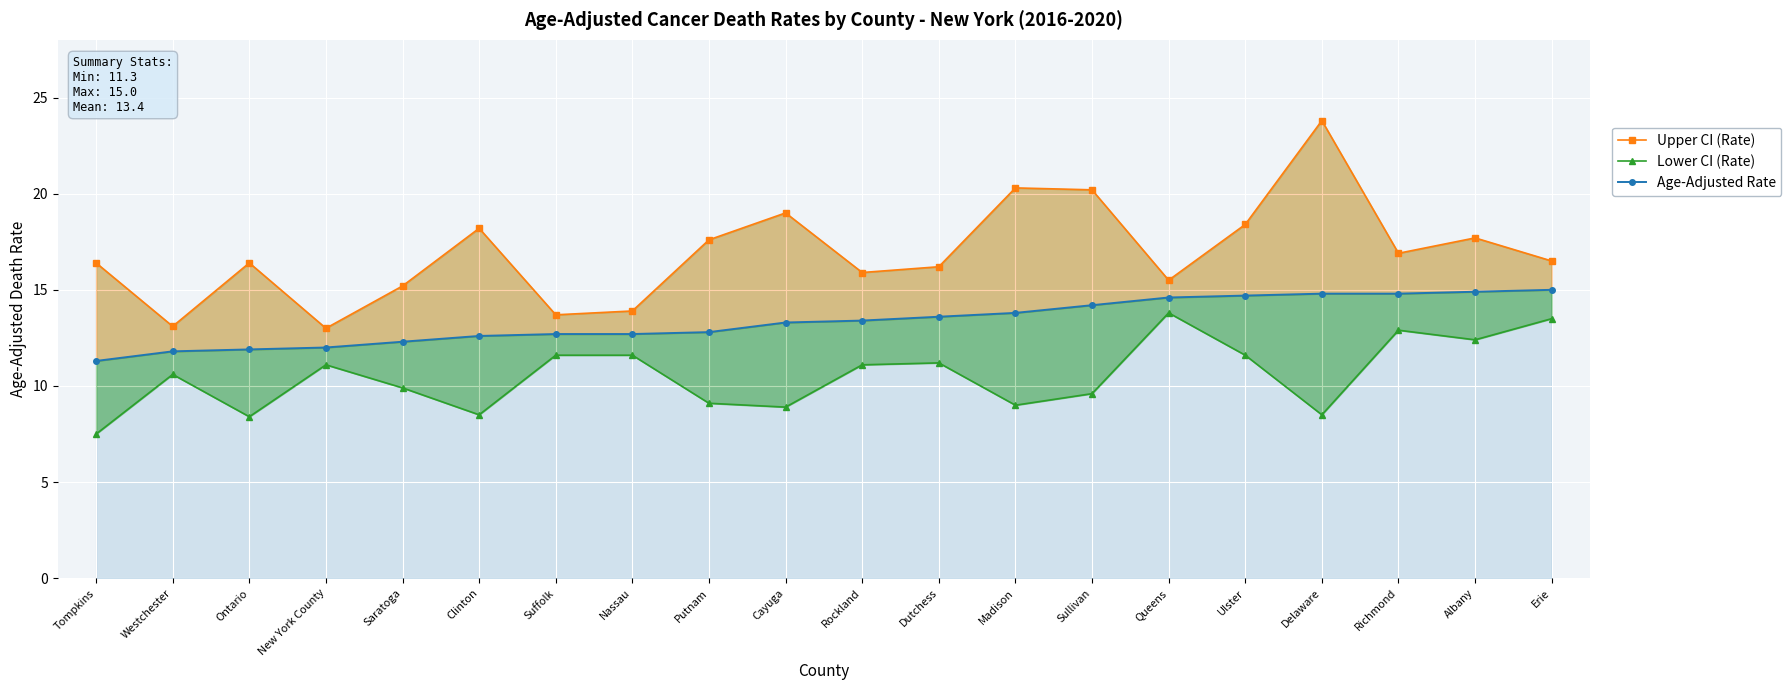

What is the difference between the second highest and second lowest values in the Lower CI (Rate) series?

5.1